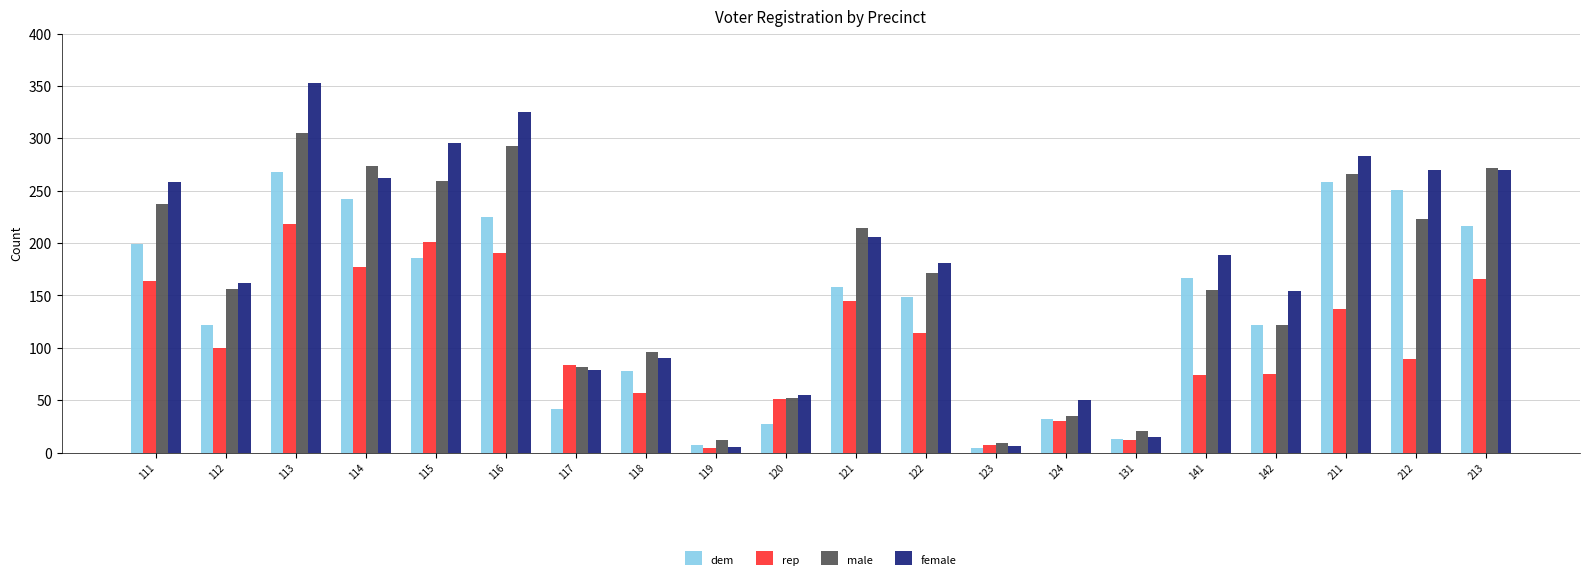

How many distinct data groups are displayed?

4